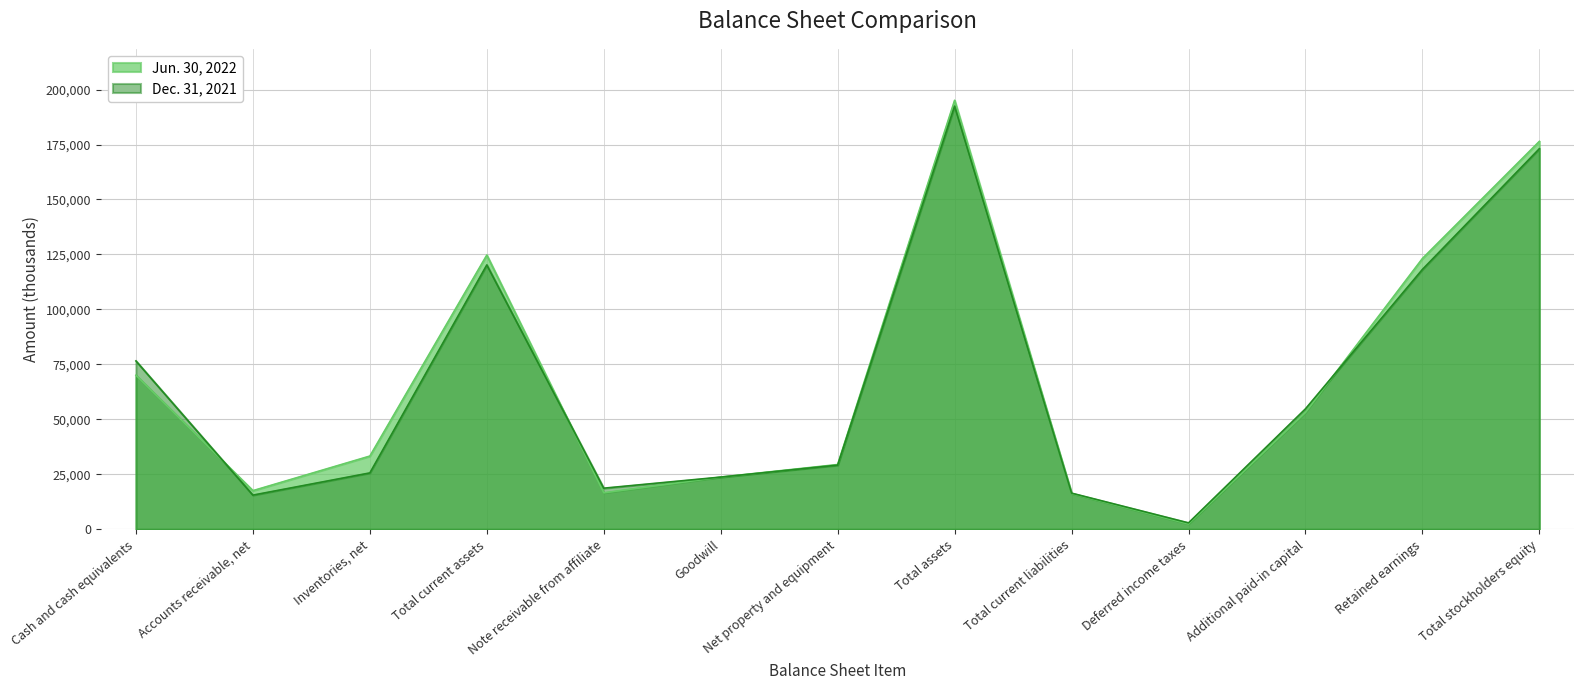

True or false: Jun. 30, 2022 and Dec. 31, 2021 intersect in this chart.

True